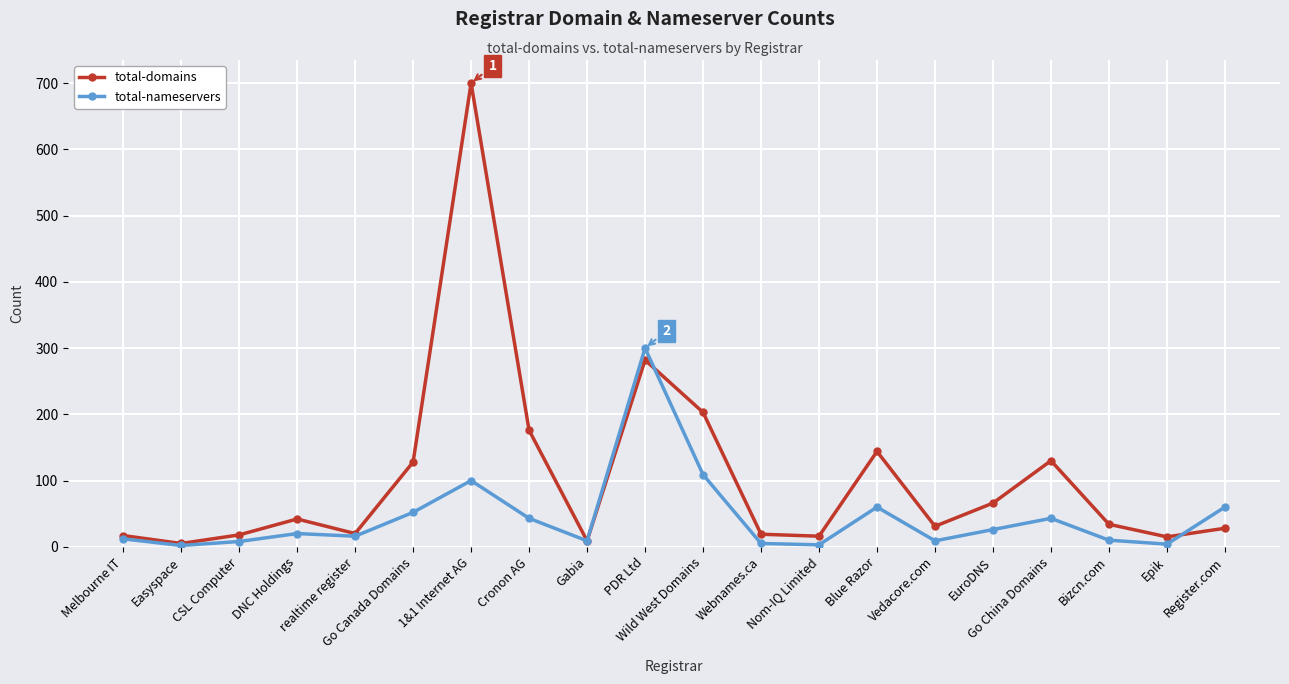

What are all the series names shown in the legend?

total-domains, total-nameservers